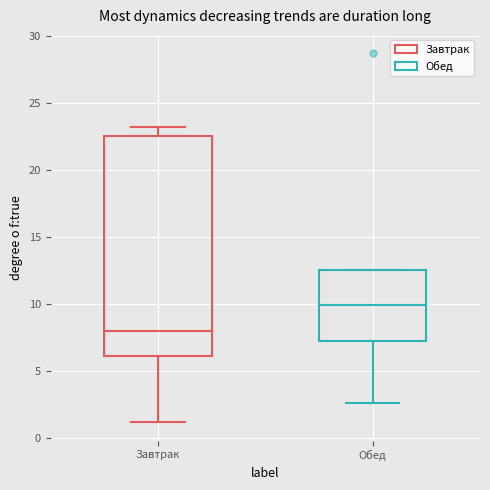

Which box's median line is the lowest?

Завтрак